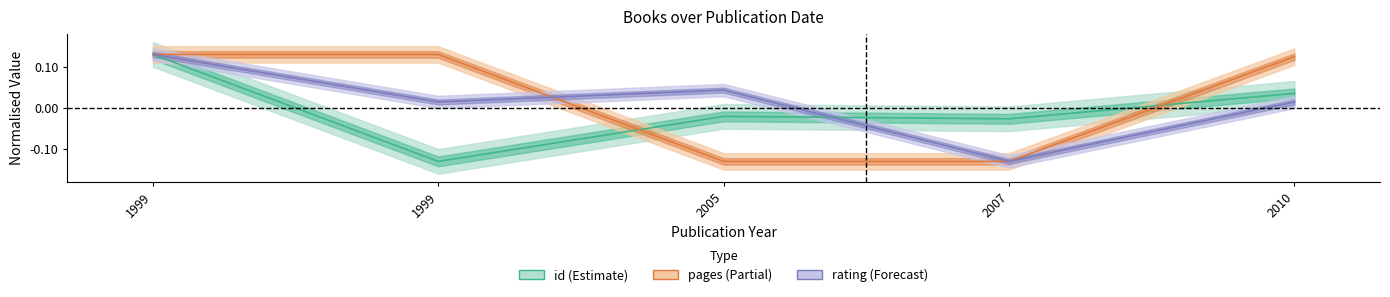

What is the difference between the pages values at 2007 and 2010?

0.3